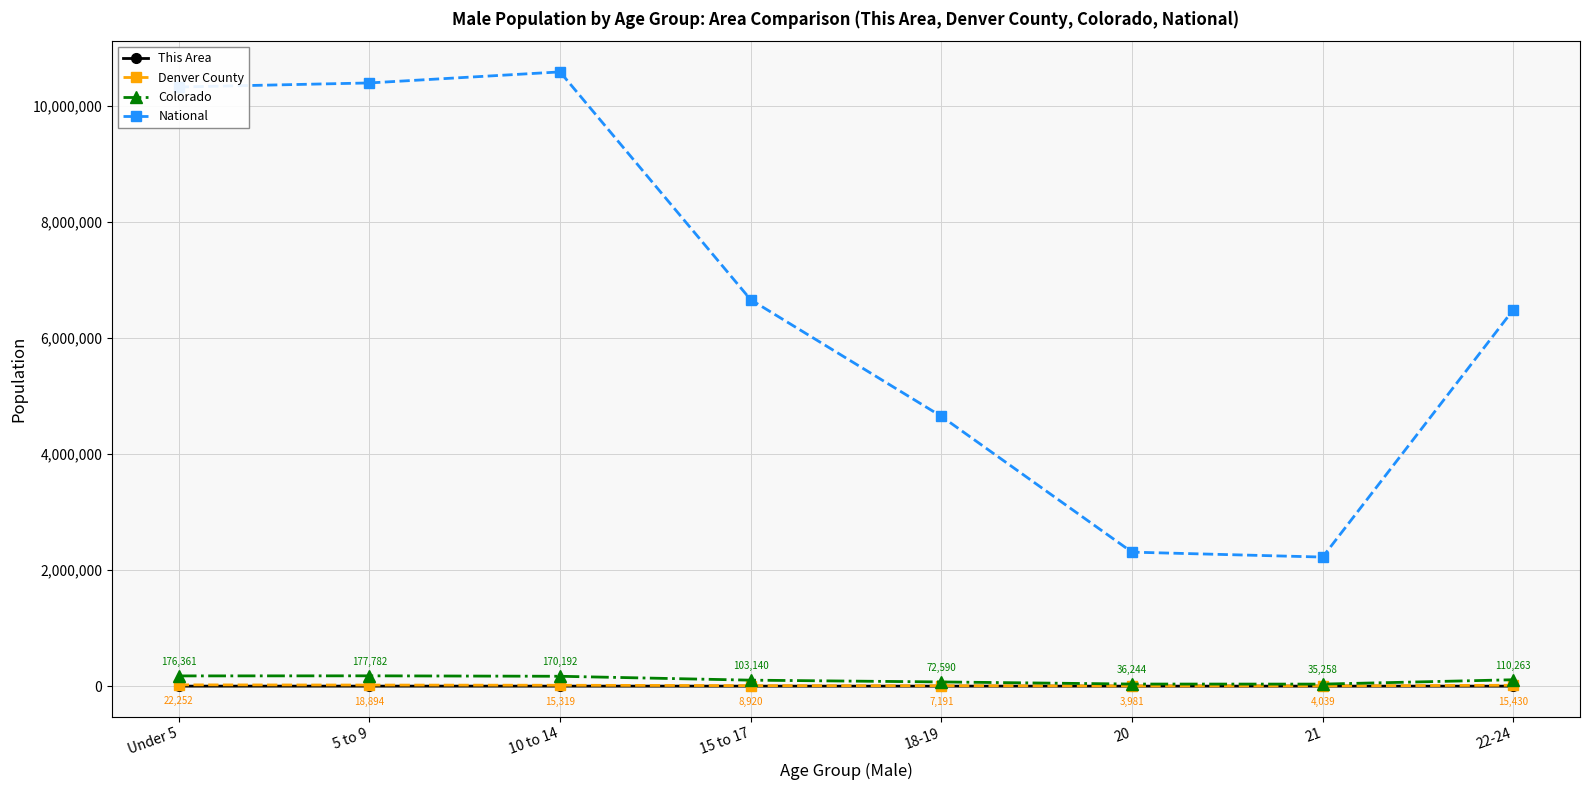

Is the value of This Area at 18-19 greater than the value of Colorado at 10 to 14?

No